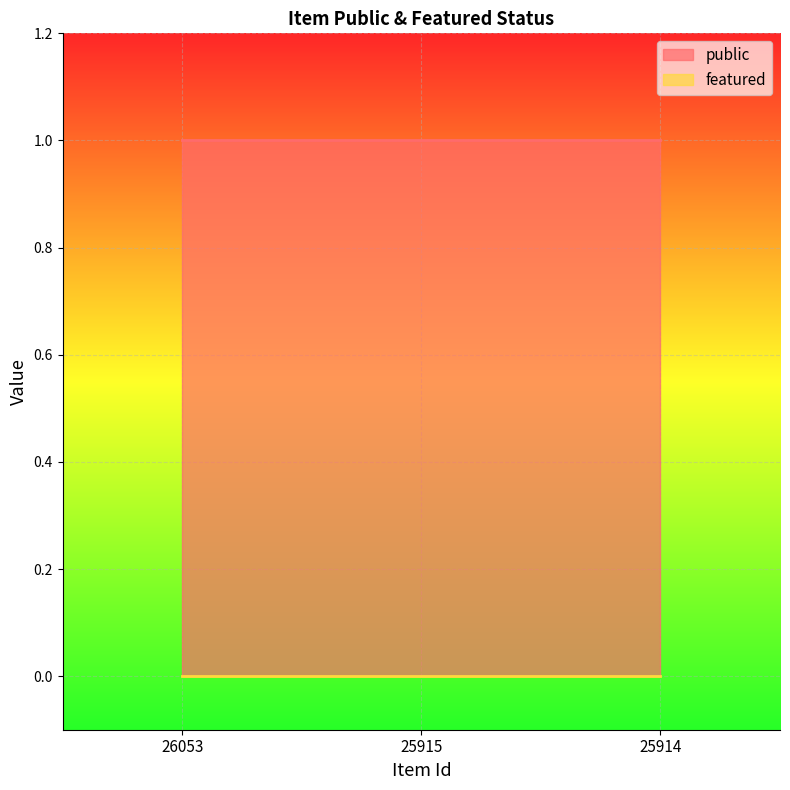

List the labels in order of featured value, smallest first.

26053, 25915, 25914